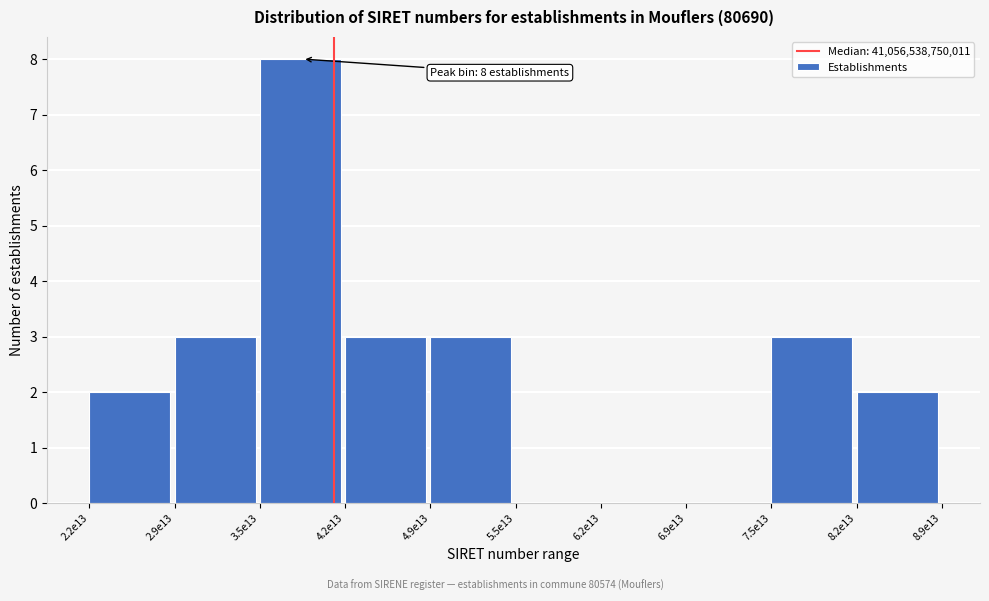

Reading right to left, list all the values displayed in this chart.

8.2e13=2	7.5e13=3	6.9e13=0	6.2e13=0	5.5e13=0	4.9e13=3	4.2e13=3	3.5e13=8	2.9e13=3	2.2e13=2